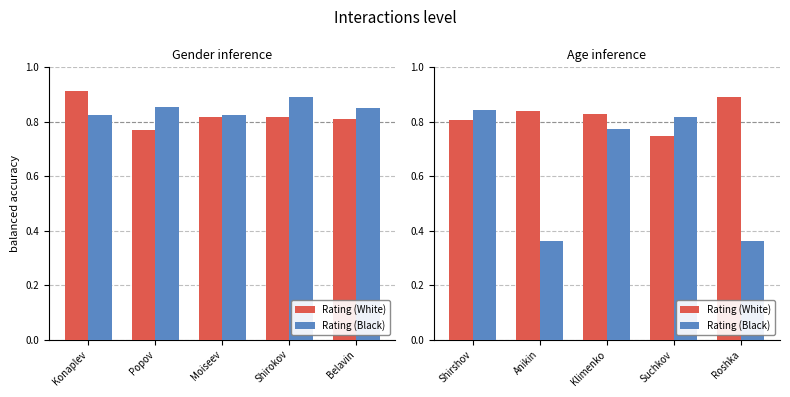

Count the number of data series in this chart.

2